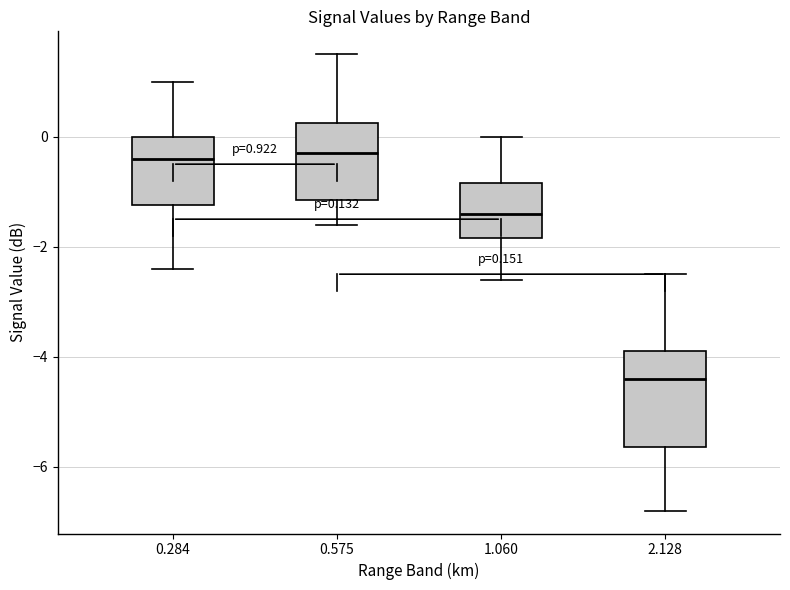

Which box's median line is the lowest?

2.128